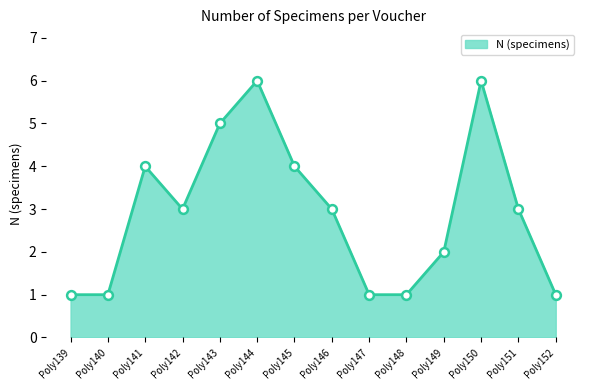

Which has a higher value, Poly142 or Poly144?

Poly144